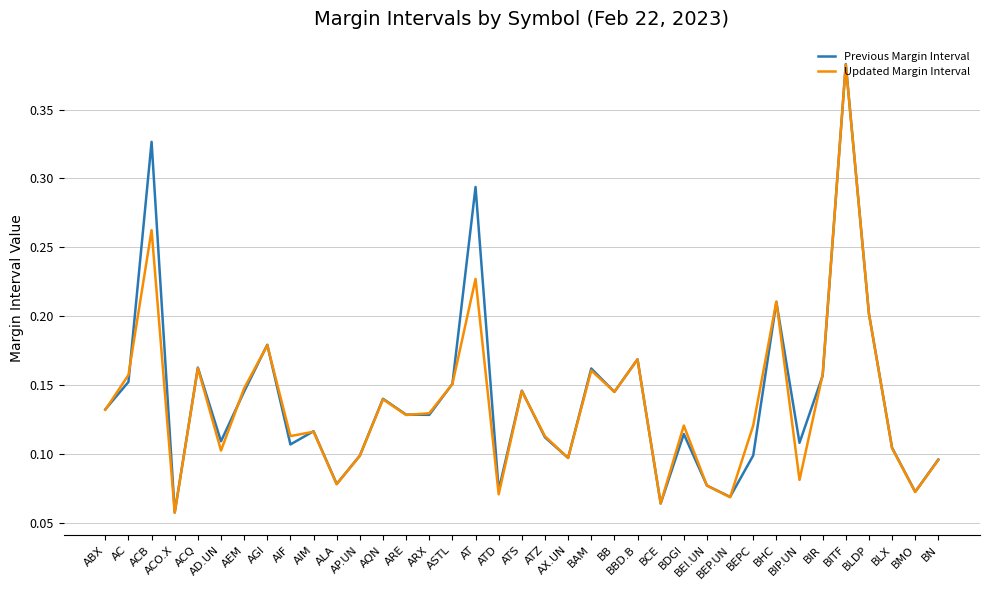

Which category has the lowest value across all series?

ACO.X